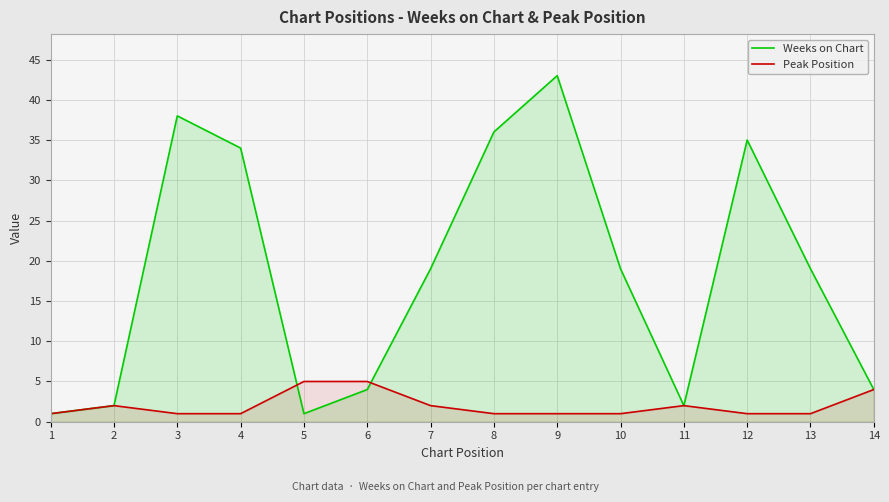

Is it true that Peak Position equals 2 at 8?

False